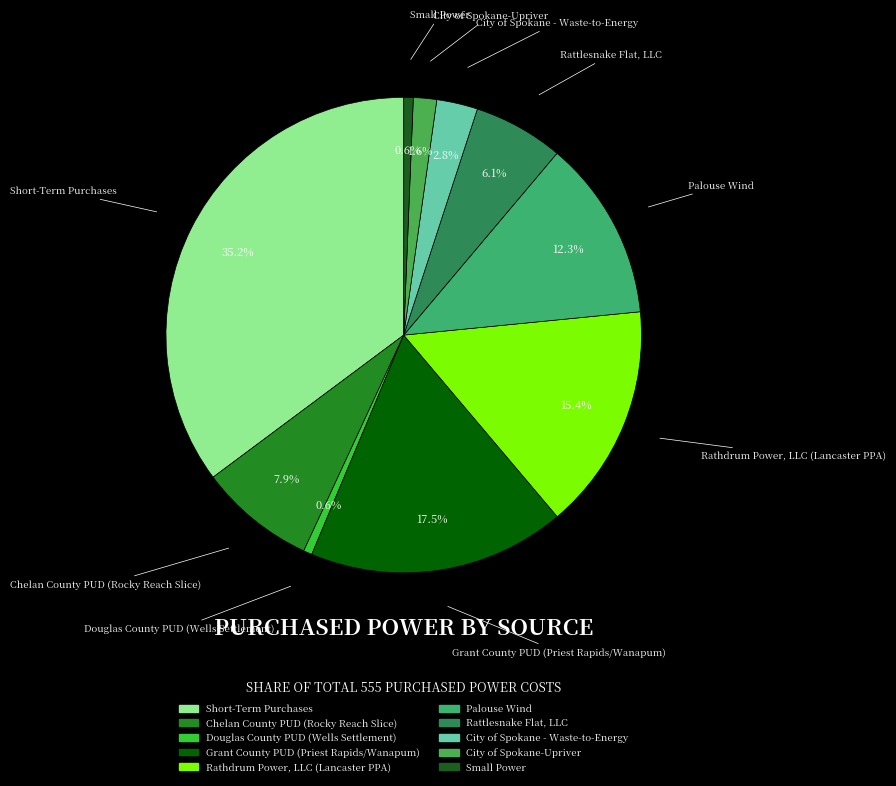

What is the ratio of the value at Small Power to the value at City of Spokane-Upriver?

0.4